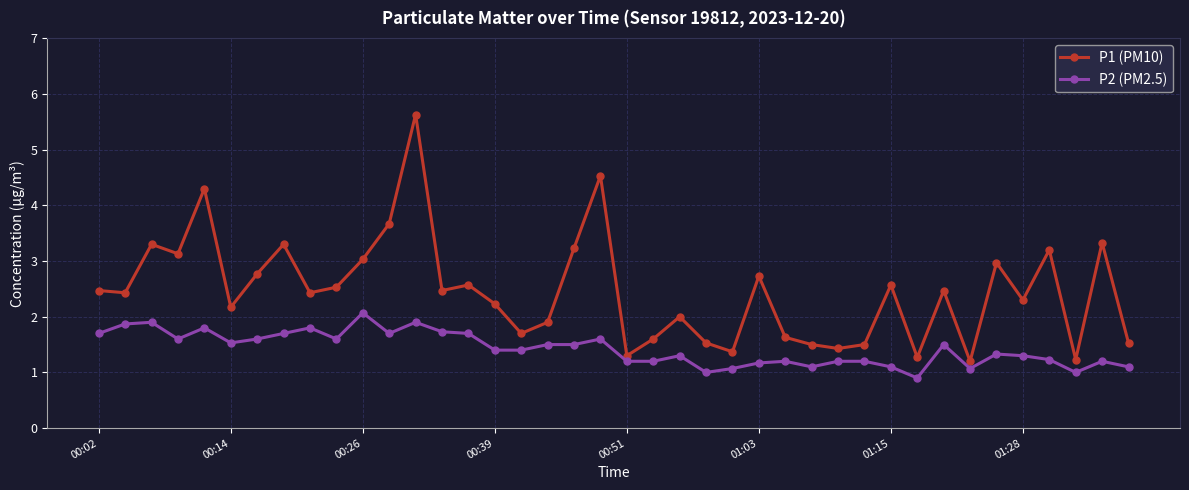

What is the value of the P2 (PM2.5) point at the 16th from the left?

1.4